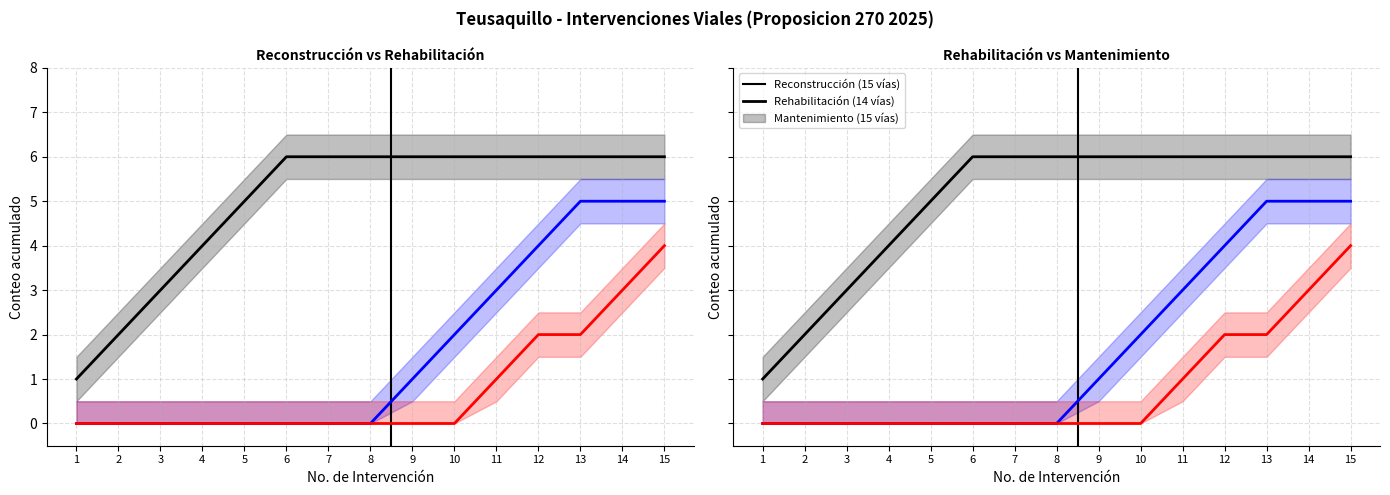

The value of Reconstrucción (15 vías) at 8 is 8. True or false?

False